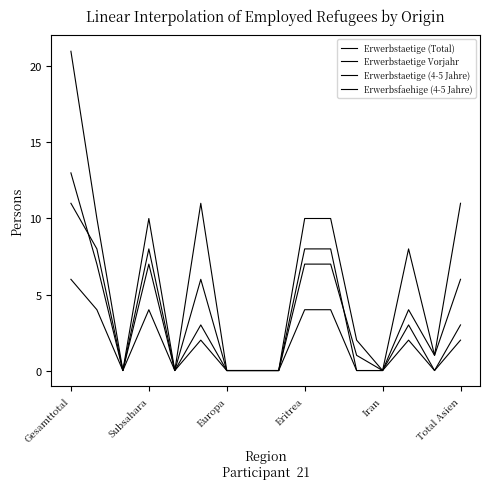

Count the number of data series in this chart.

4